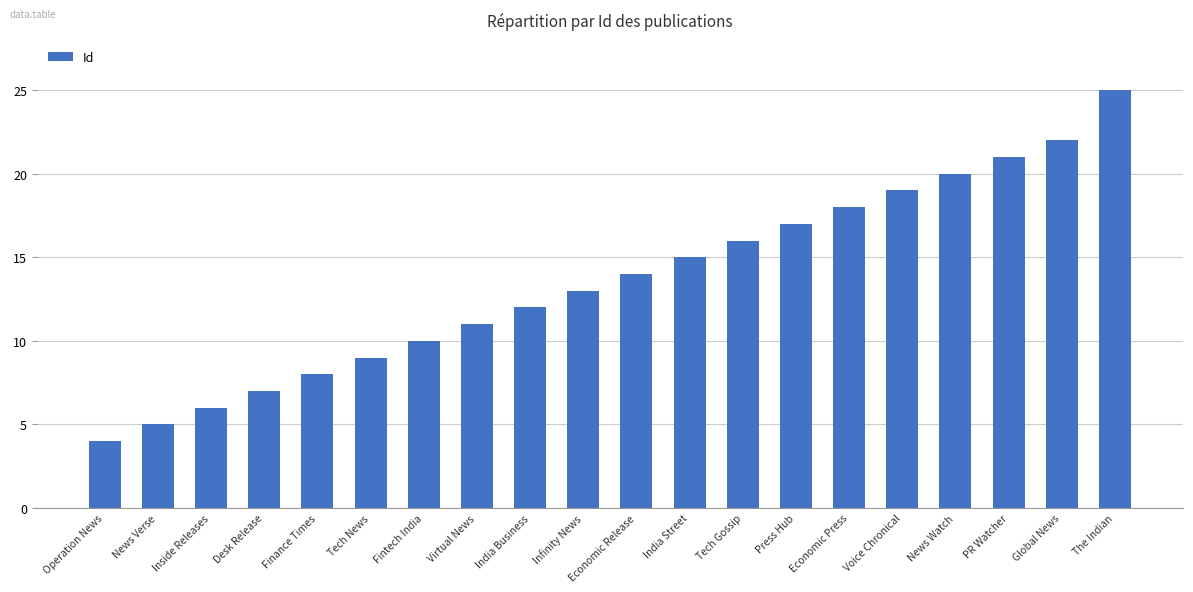

What is the change in value from Tech News to Fintech India?

+1